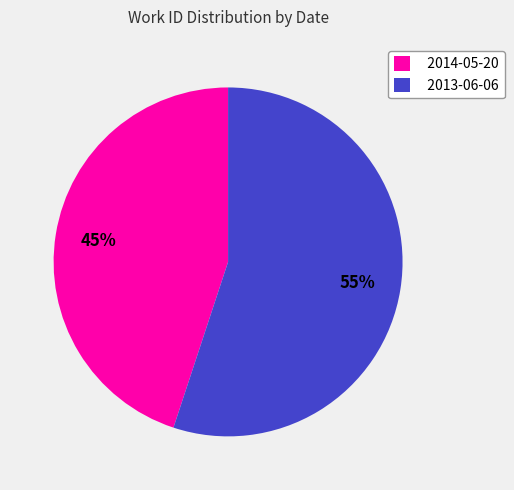

The 2014-05-20 slice represents 45% of the pie. True or false?

True